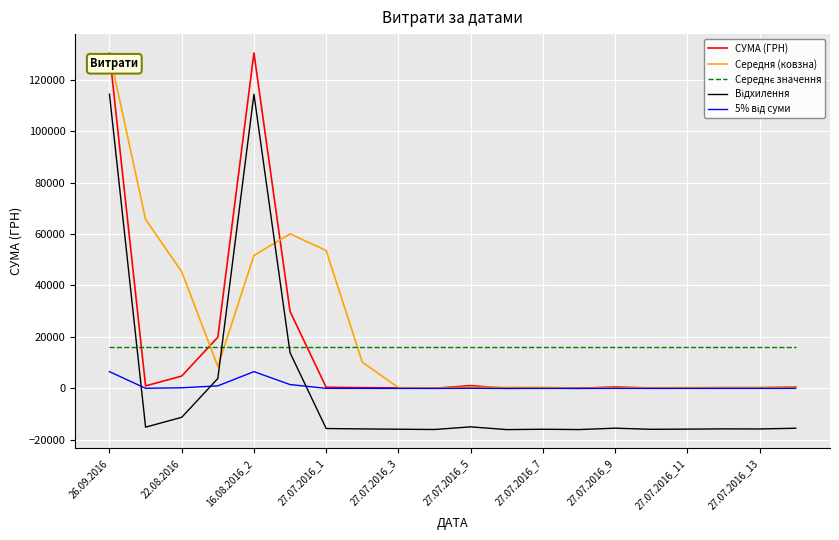

What is the maximum value for Середня (ковзна)?

130350.0